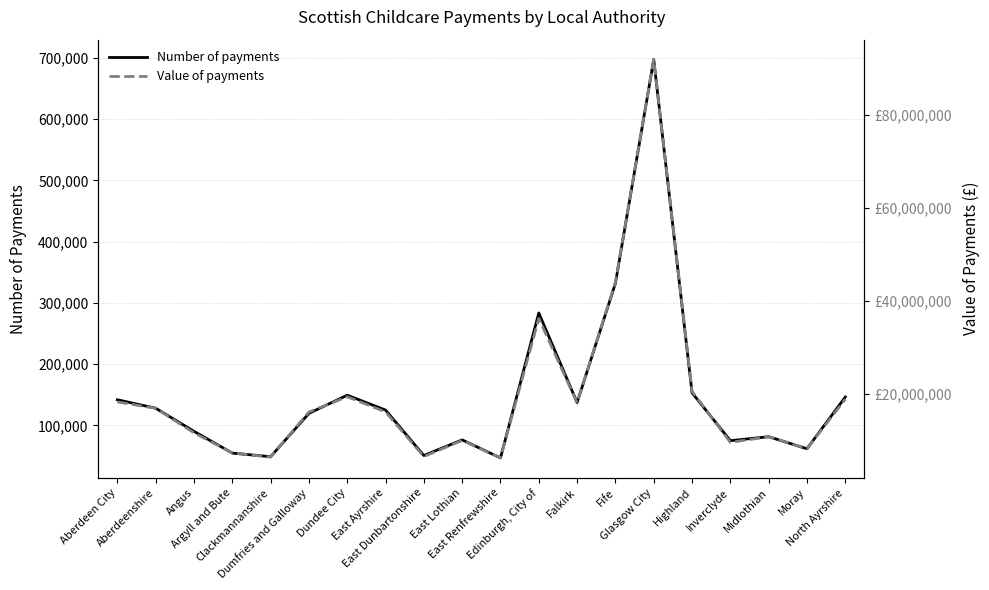

What is the label of the 10th point from the left?

East Lothian